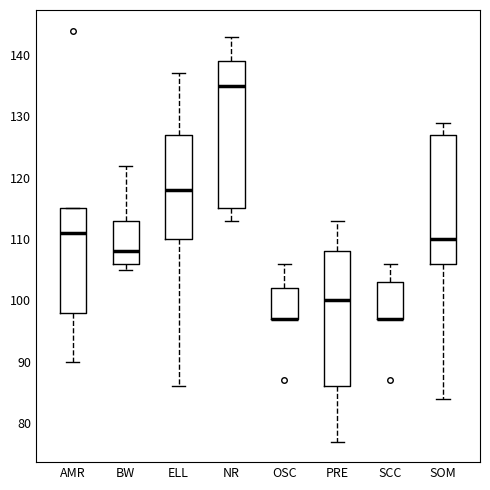

Comparing the boxes themselves (not the whiskers), which one is the tallest?

NR